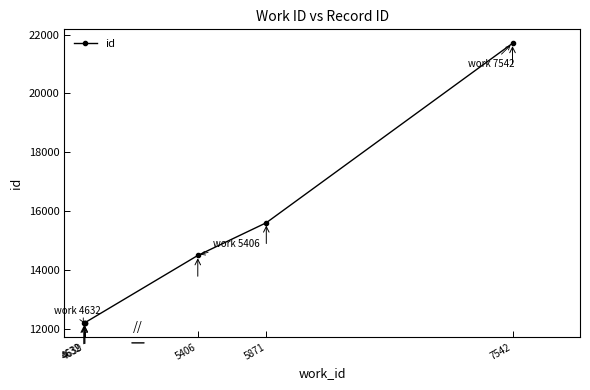

How many categories are shown in the chart?

6